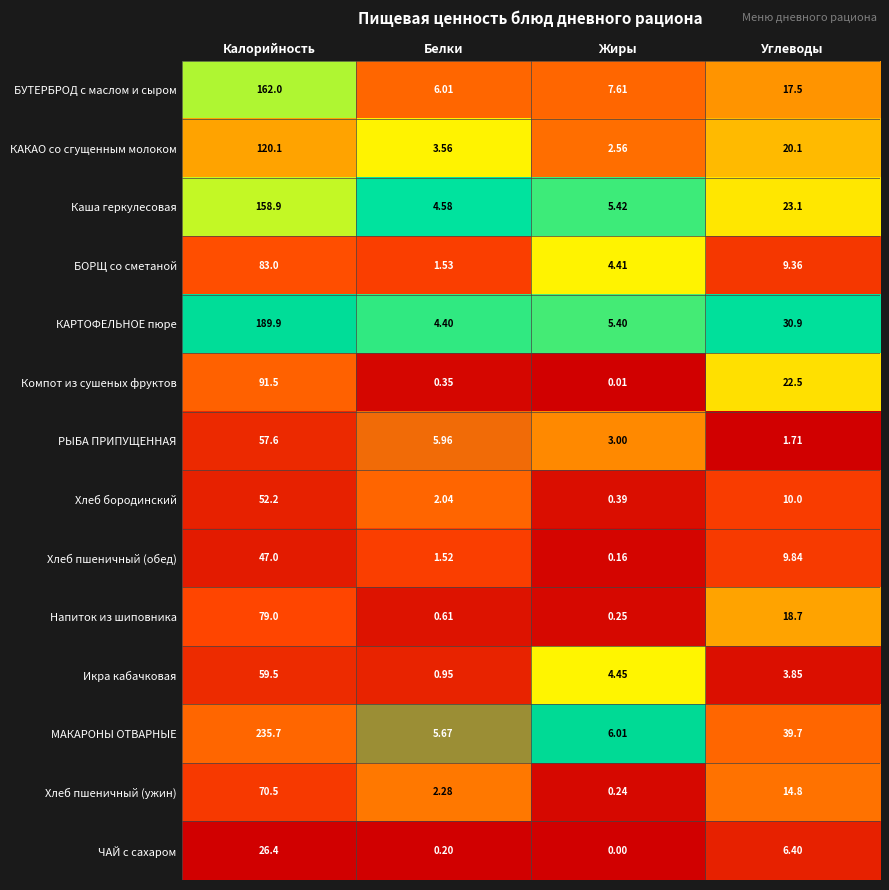

Count the number of data series in this chart.

14